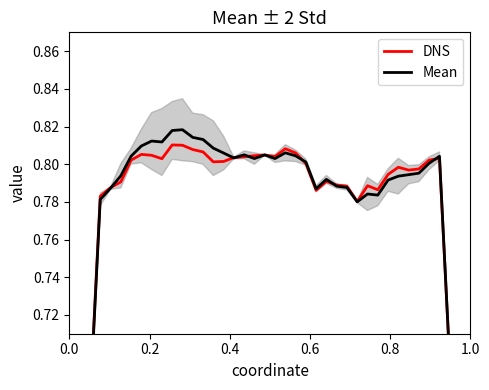

In DNS, how many points are lower than both neighbors (excluding endpoints)?

7